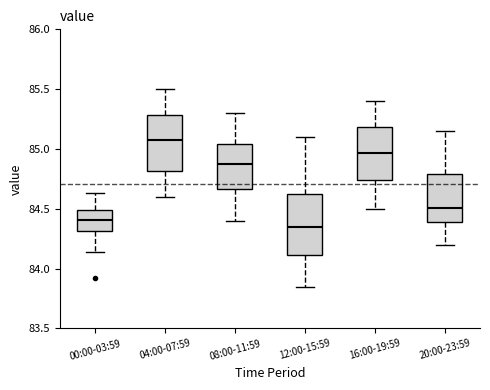

Which box's median line is the lowest?

12:00-15:59